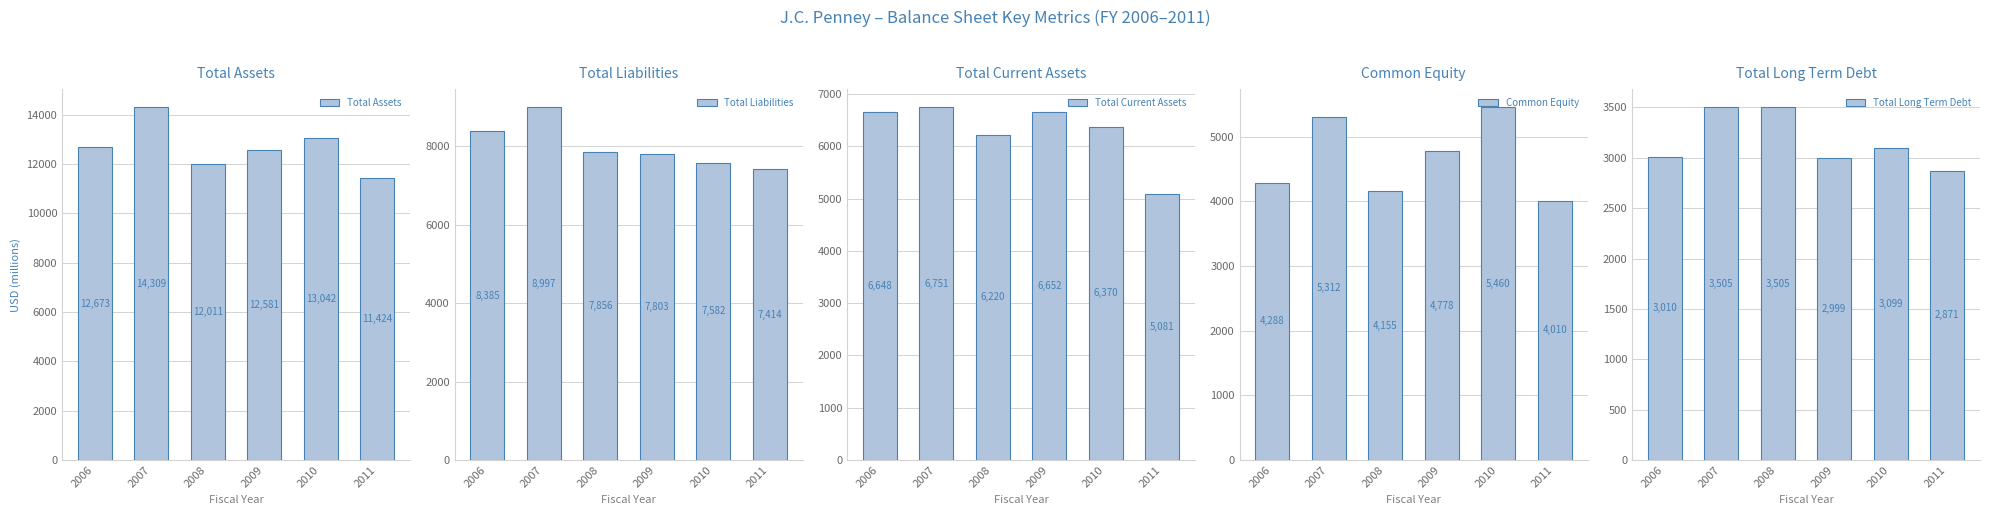

Rank the series at 2008 from lowest to highest value.

Total Long Term Debt, Common Equity, Total Current Assets, Total Liabilities, Total Assets